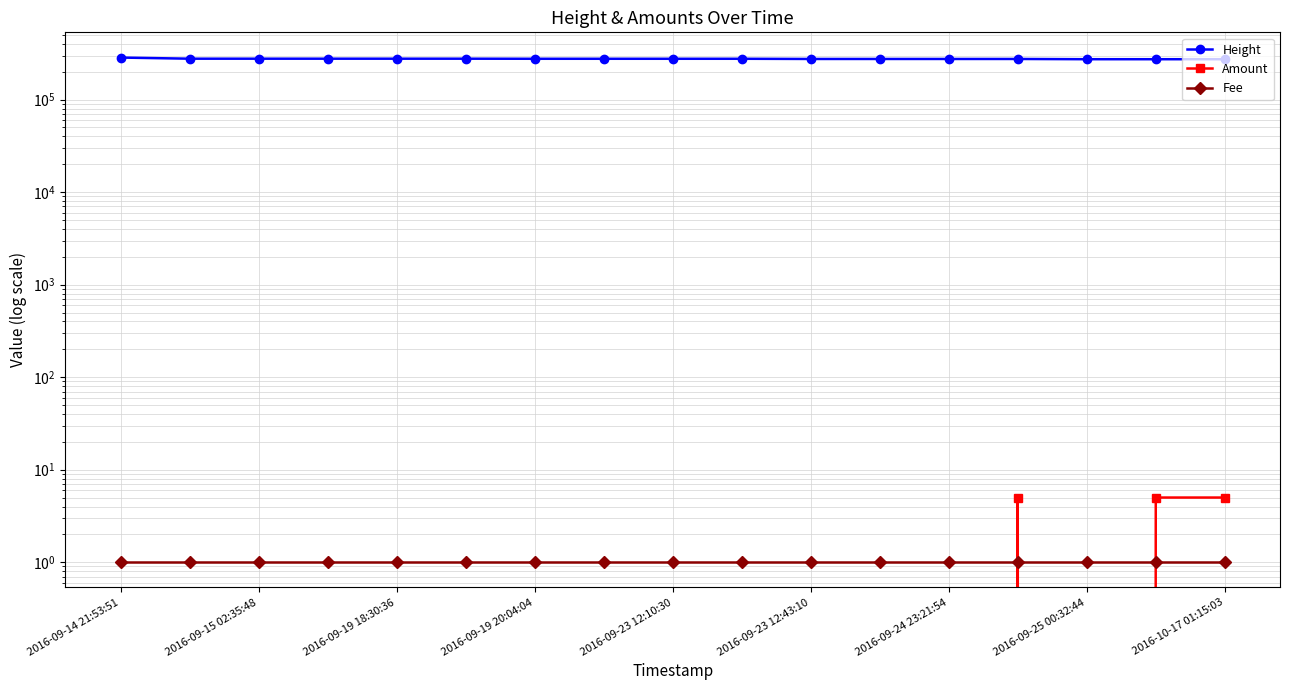

What is the total value across all series at 2016-10-17 01:15:03?

273530